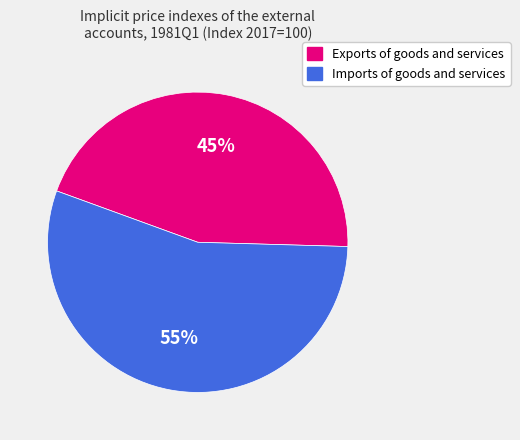

What percentage is the Exports of goods and services slice, to the nearest percent?

45%